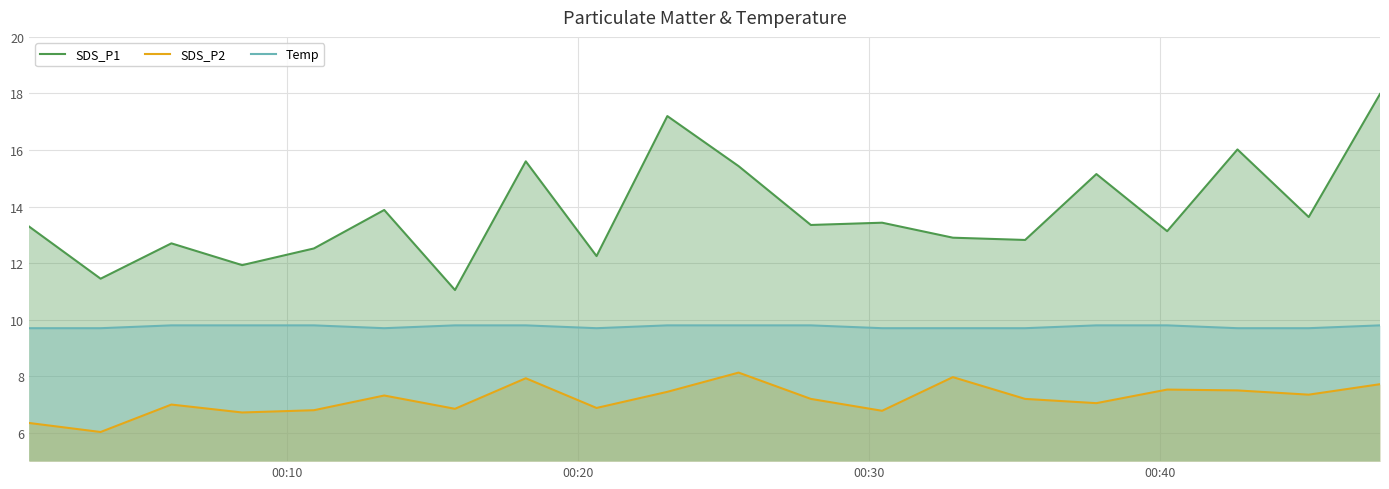

What is the difference between the second highest and minimum values in the SDS_P1 series?

6.1